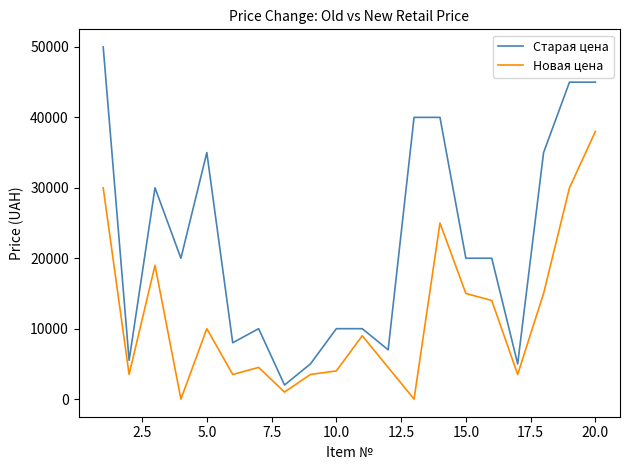

What are all the series names shown in the legend?

Старая цена, Новая цена